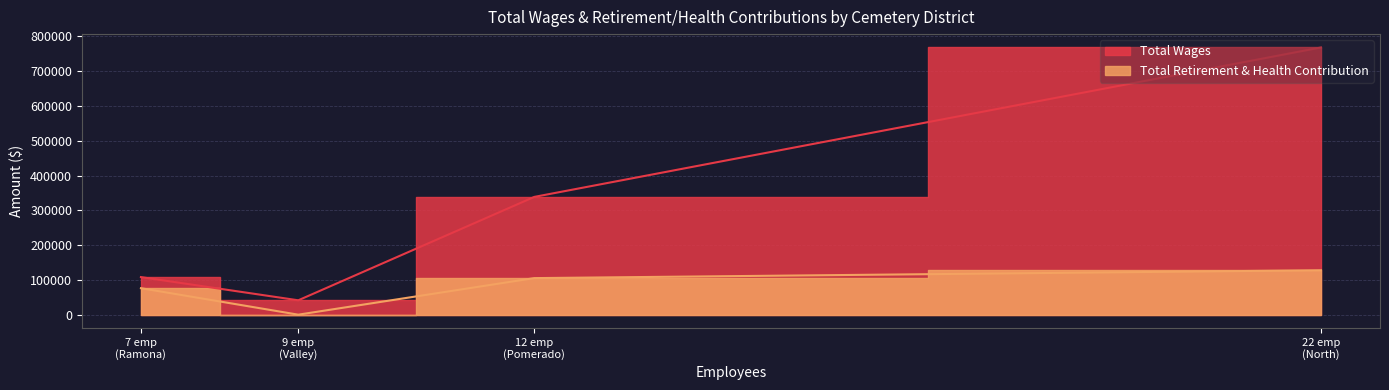

True or false: Total Retirement & Health Contribution and Total Wages intersect in this chart.

False